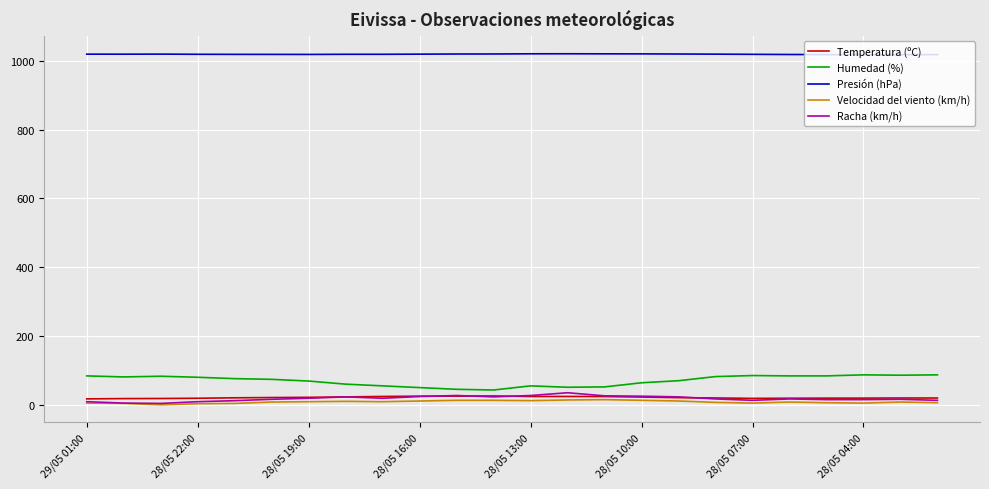

At how many categories does at least one series exceed 273?

24